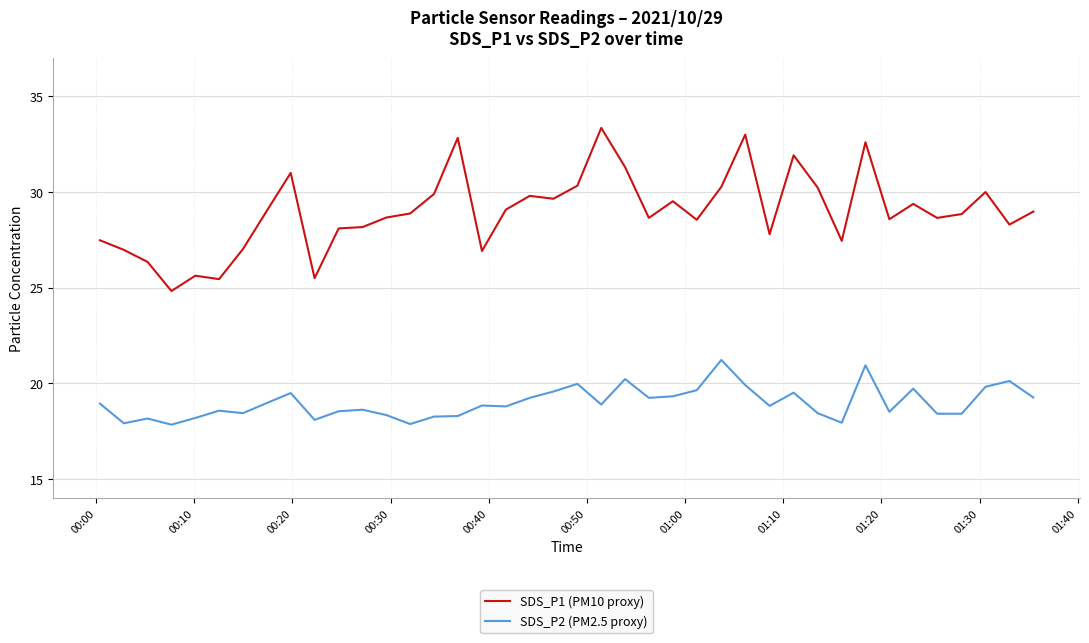

What is the average value of the SDS_P2 (PM2.5 proxy) series?

19.0